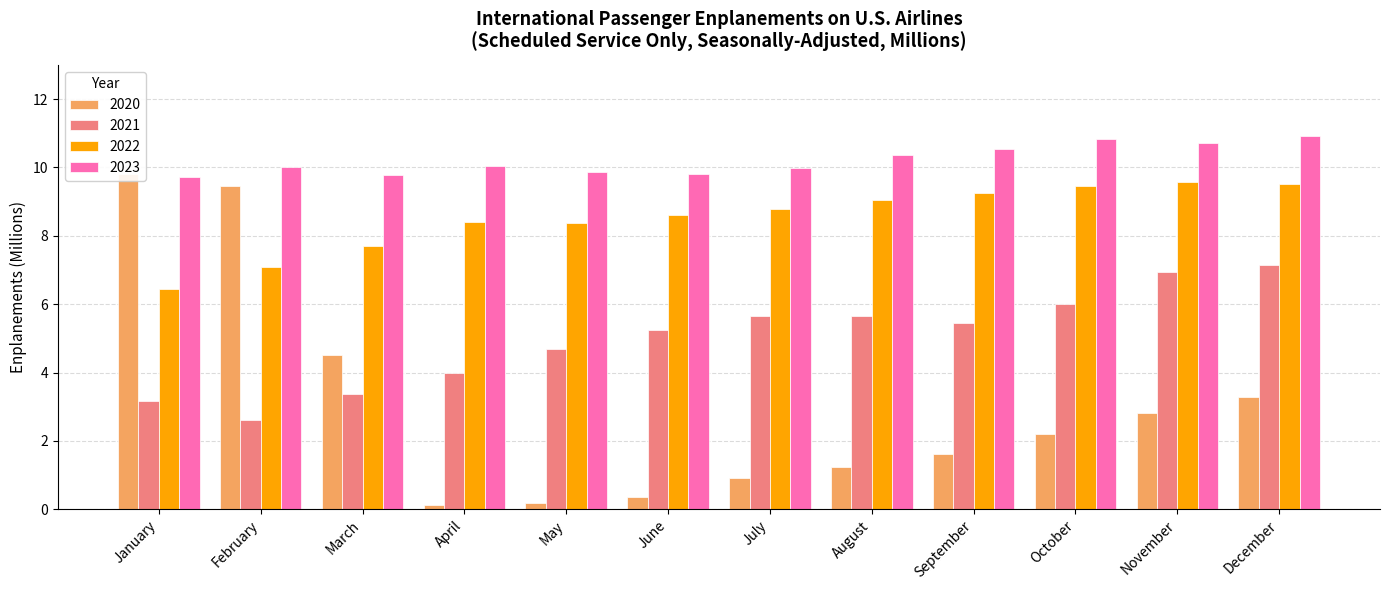

Rank the series at April from highest to lowest value.

2023, 2022, 2021, 2020